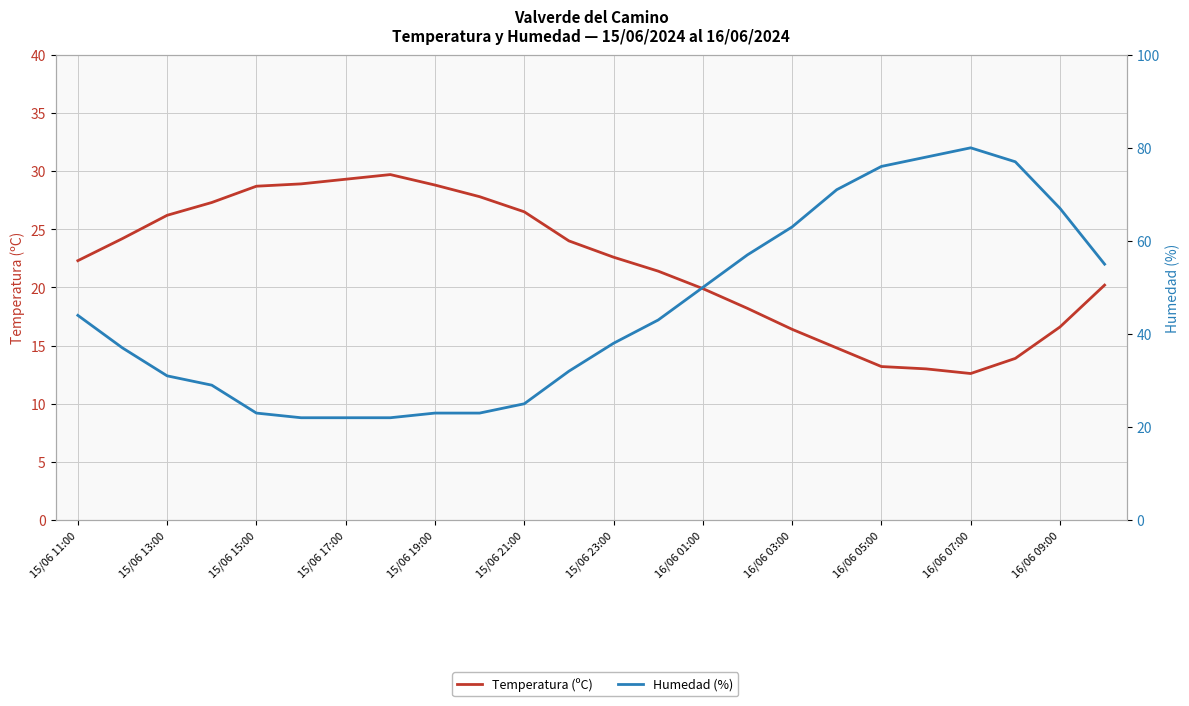

What is the spread (max minus min) of values at 15/06 15:00?

5.7